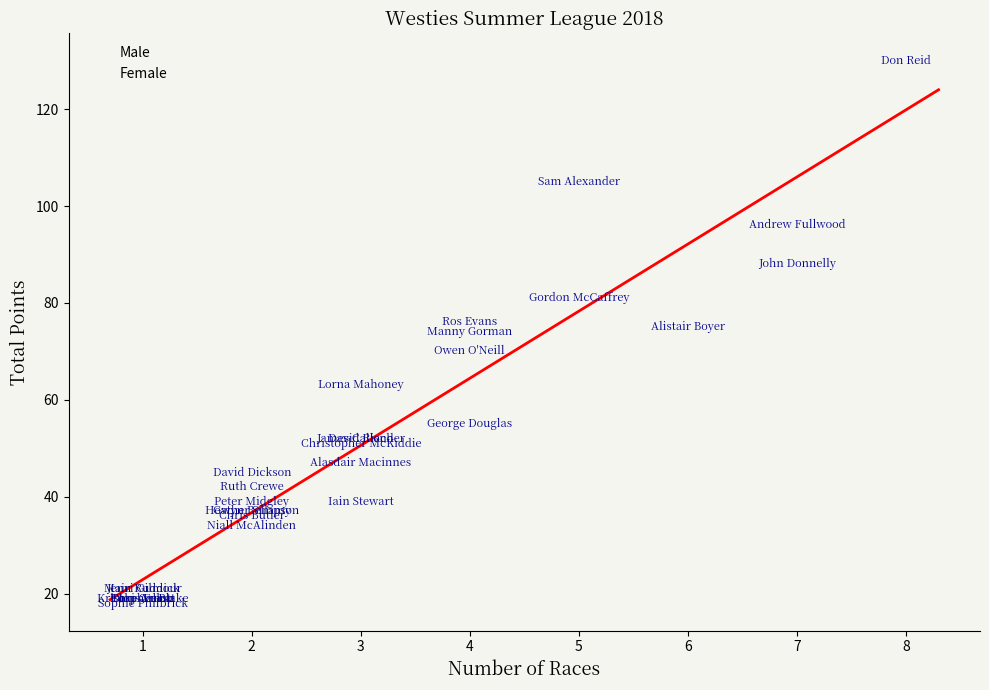

Which series contains the highest Y value?

Male